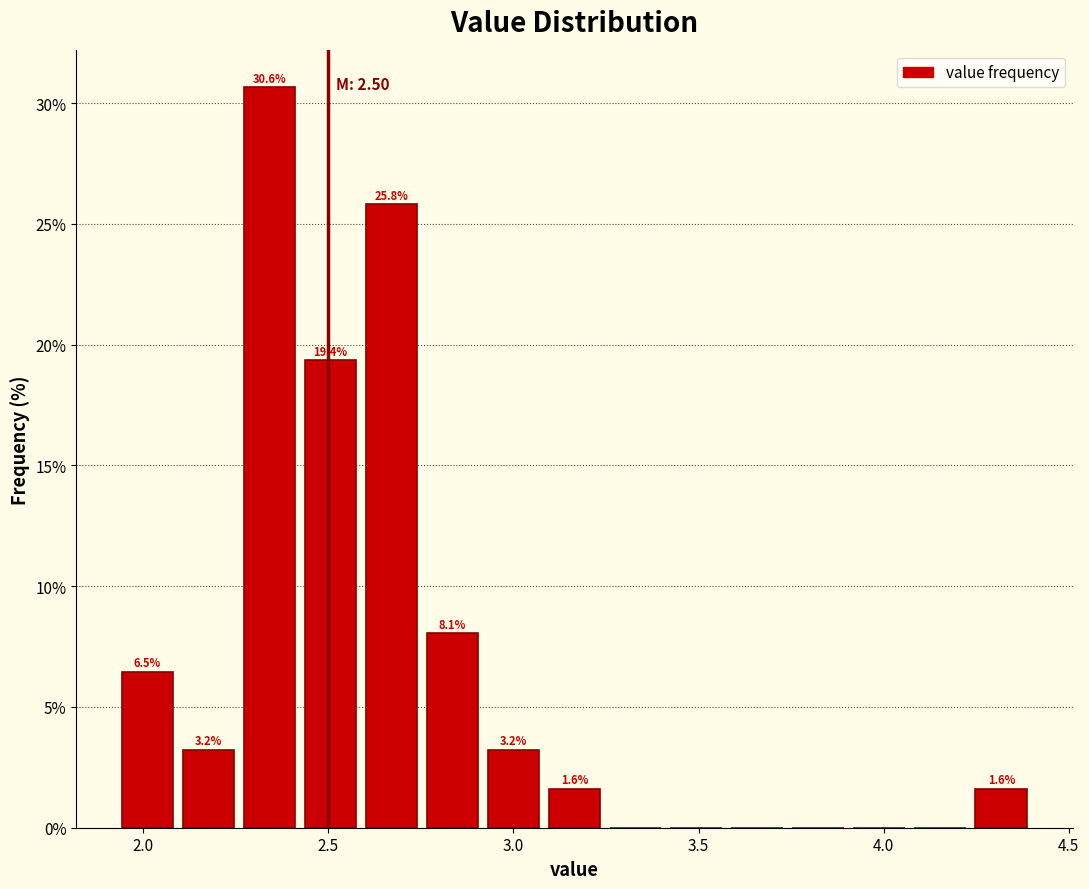

Read against the x-axis, roughly where is the centre of the tallest bar?

2.35